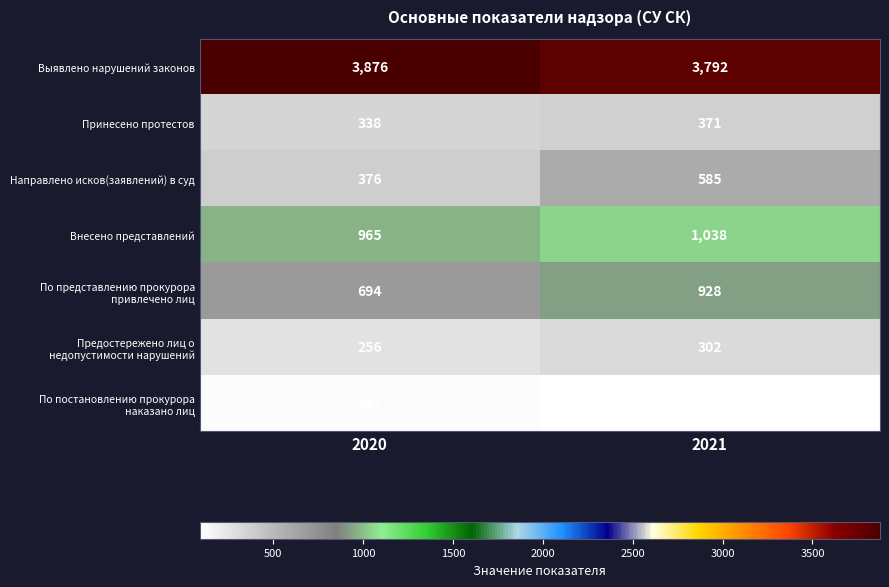

Which label corresponds to the largest value in the chart?

2020